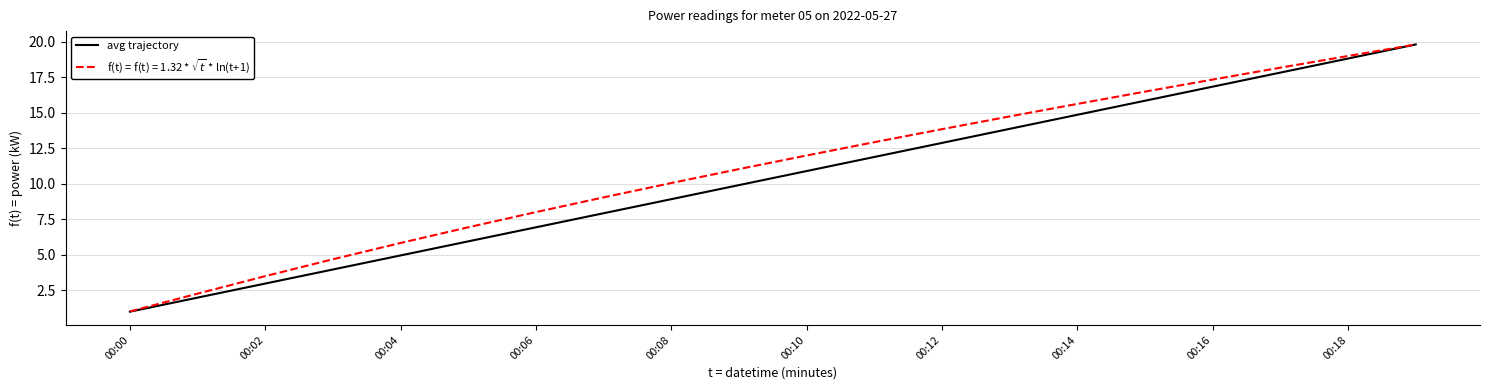

Does the chart display data point markers on the line(s)?

No